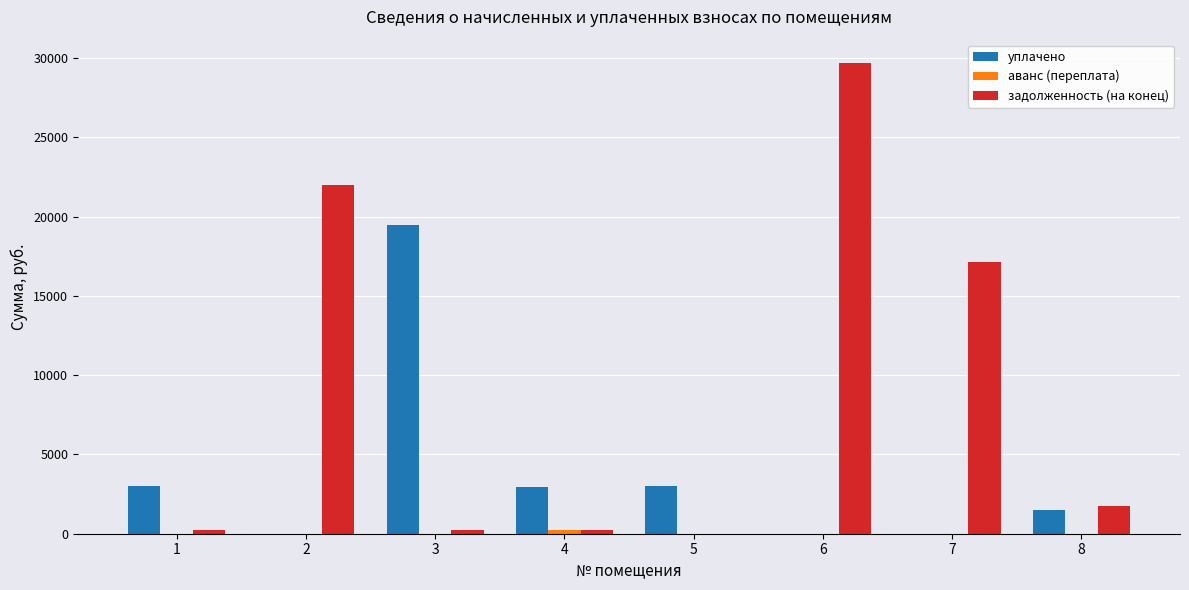

Which series has the largest total across all categories?

задолженность (на конец)